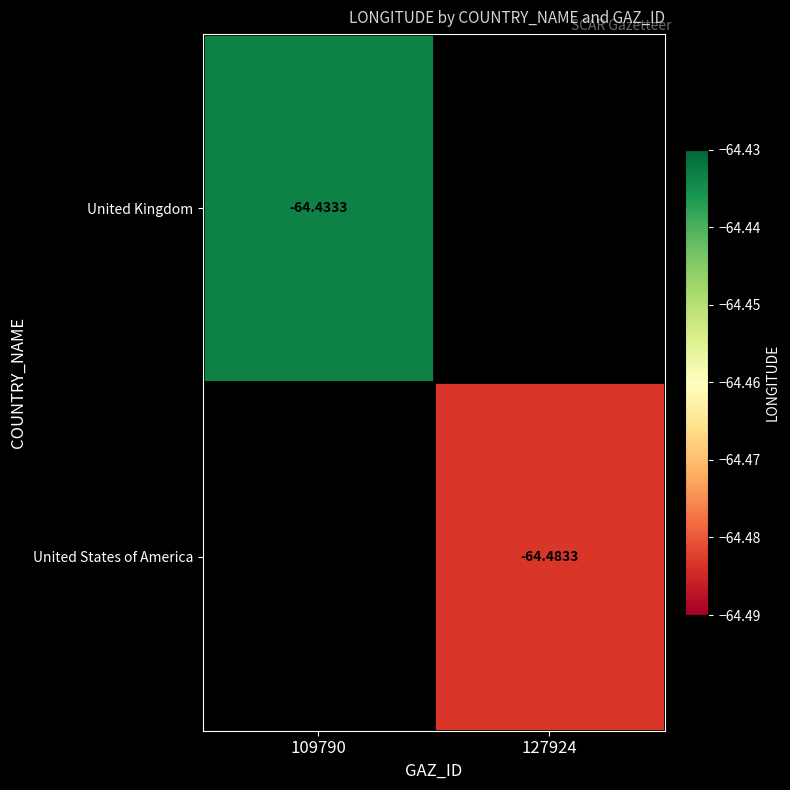

At which label does United States of America reach its peak?

109790